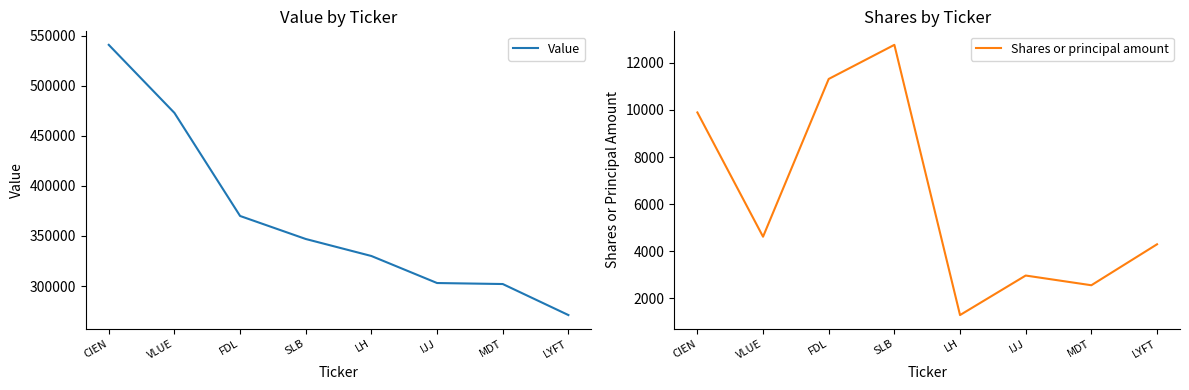

Which has a higher value, LH or MDT?

LH